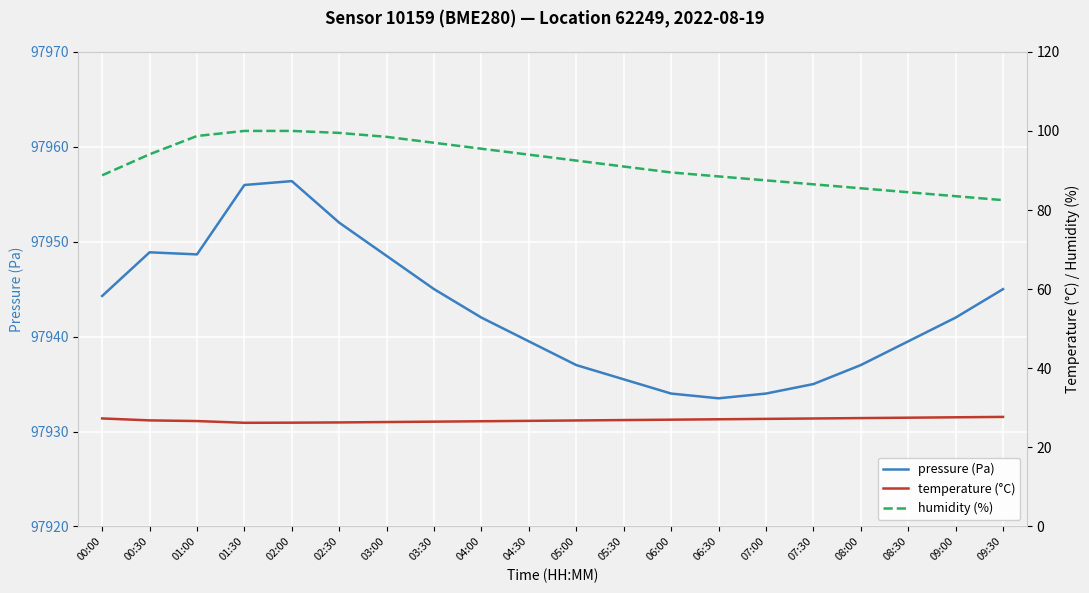

How many lines are shown in the chart?

3